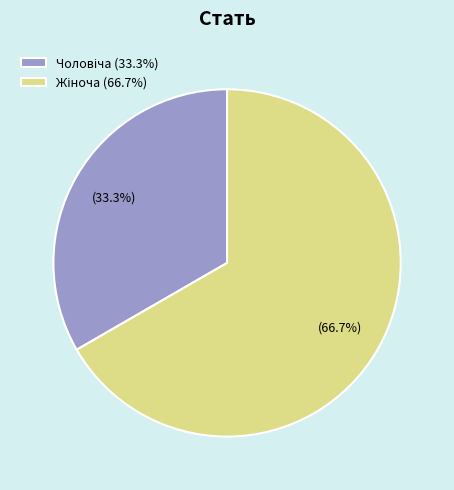

Does any single category account for the majority?

Yes